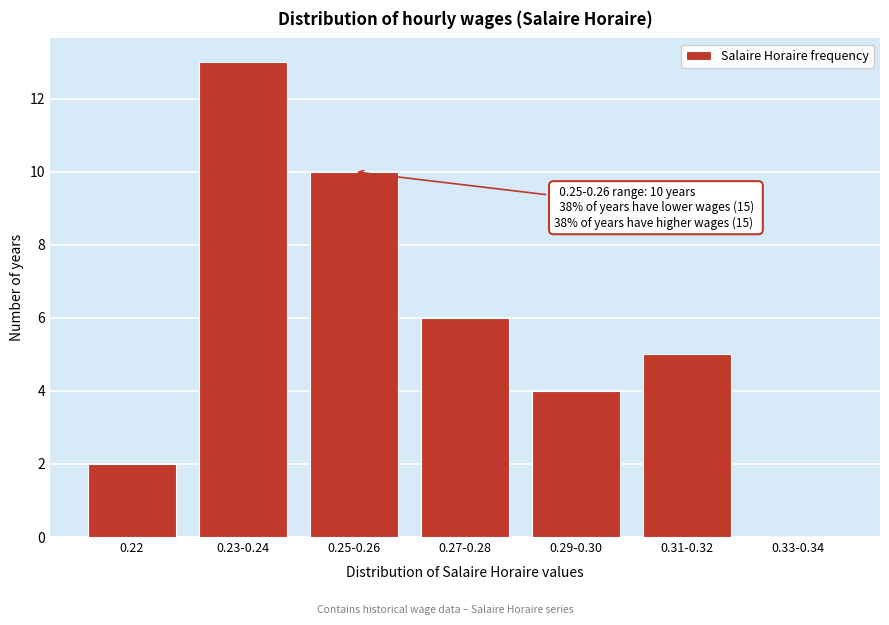

Reading right to left, what are all the values shown in this chart?

0.33-0.34=0	0.31-0.32=5	0.29-0.30=4	0.27-0.28=6	0.25-0.26=10	0.23-0.24=13	0.22=2